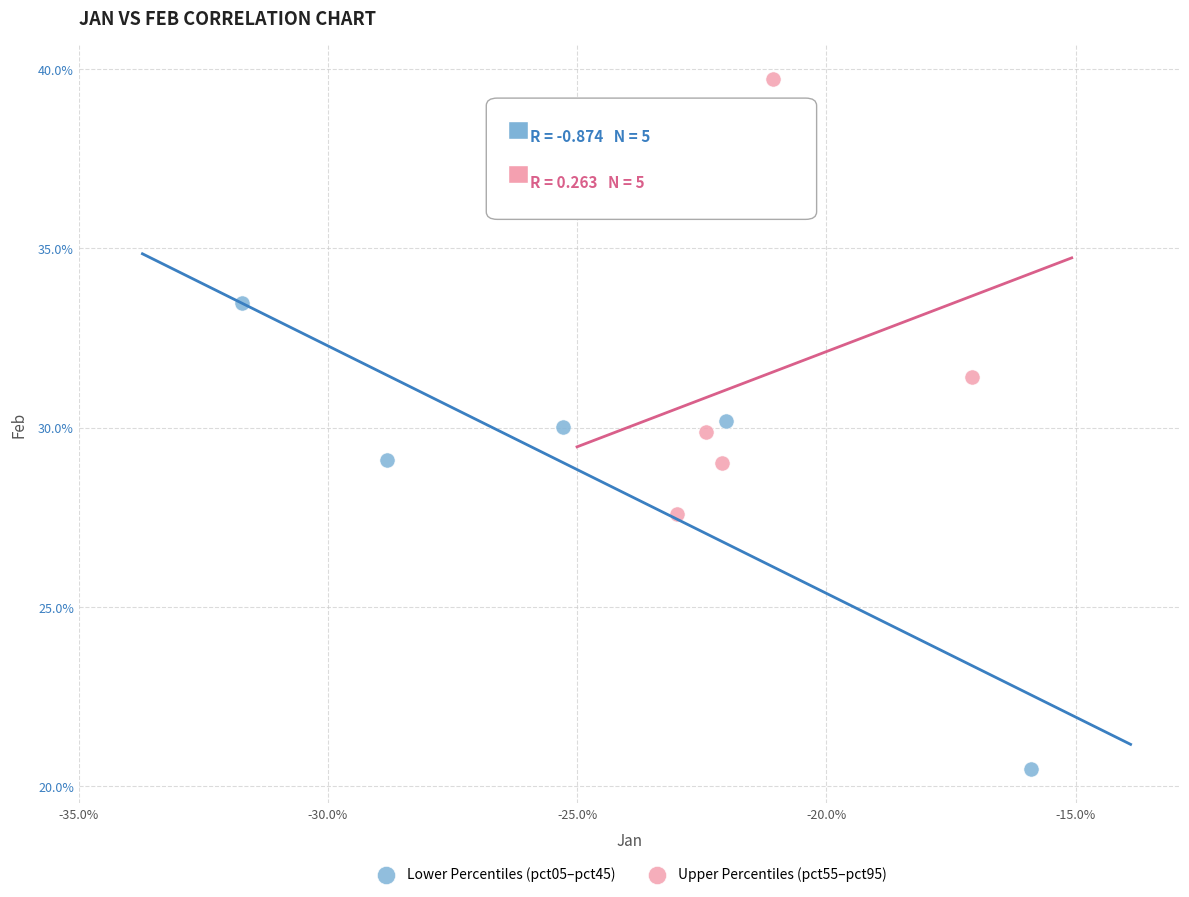

Which series contains the lowest Y value?

Lower Percentiles (pct05–pct45)